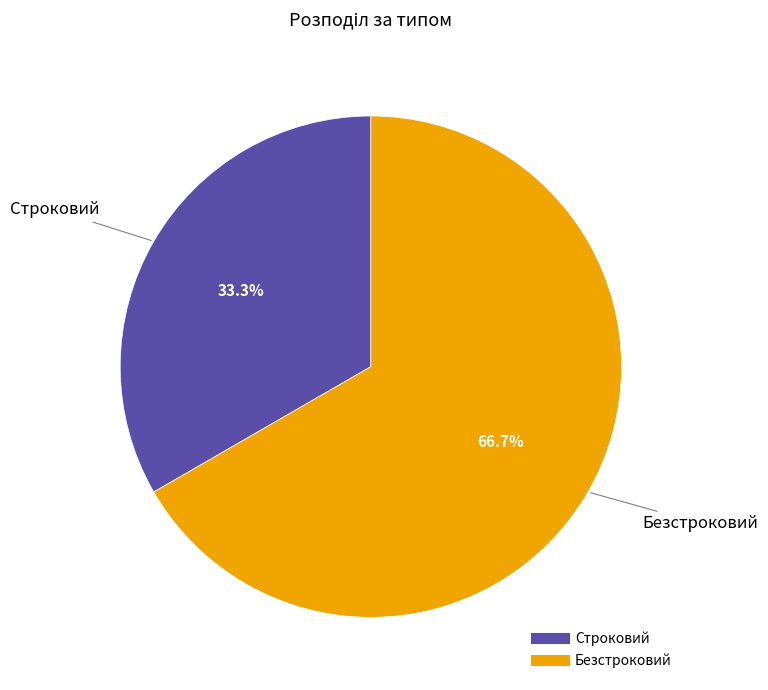

What percentage do Строковий and Безстроковий together represent?

100.0%